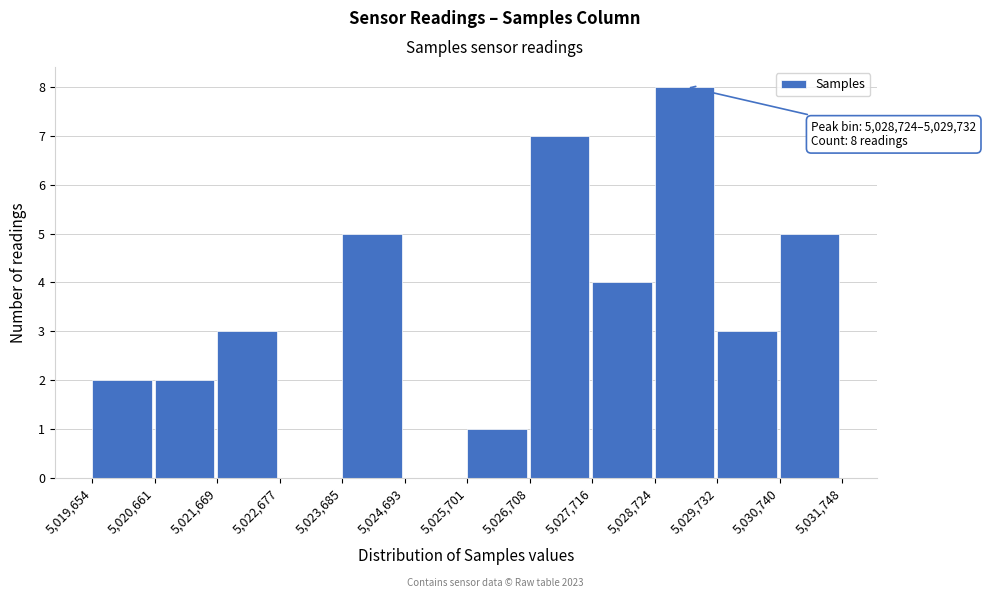

Over which range of the x-axis is the bar tallest?

5,028,724 to 5,029,732